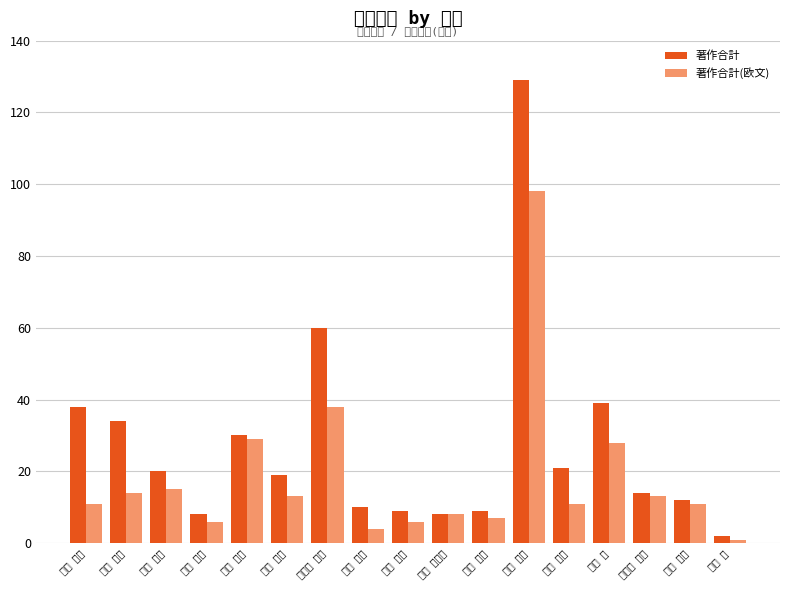

List the series in order of their peak value, highest first.

著作合計, 著作合計(欧文)